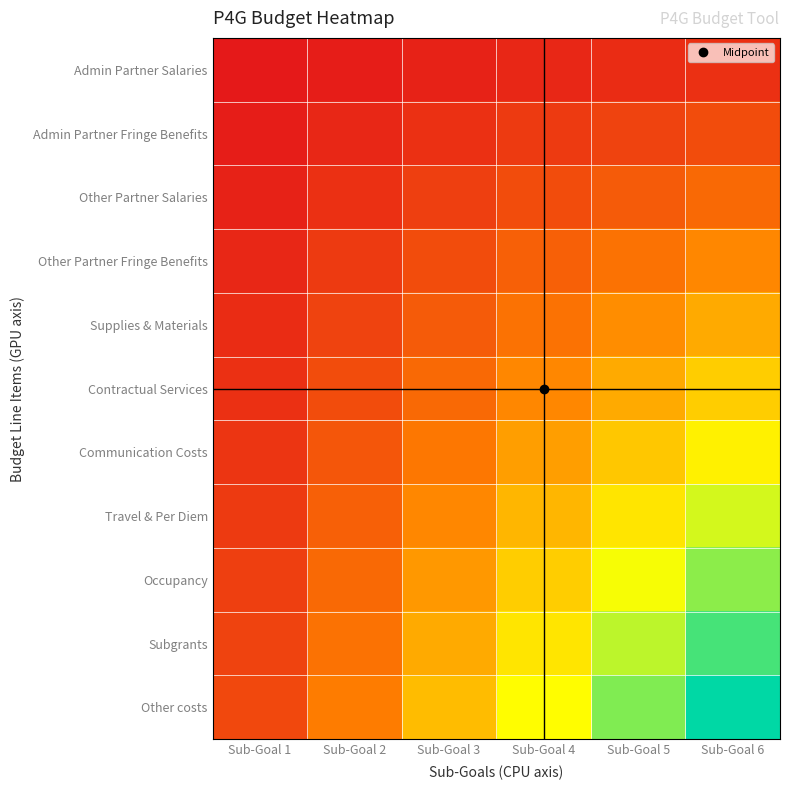

How many data points does each series have?

6